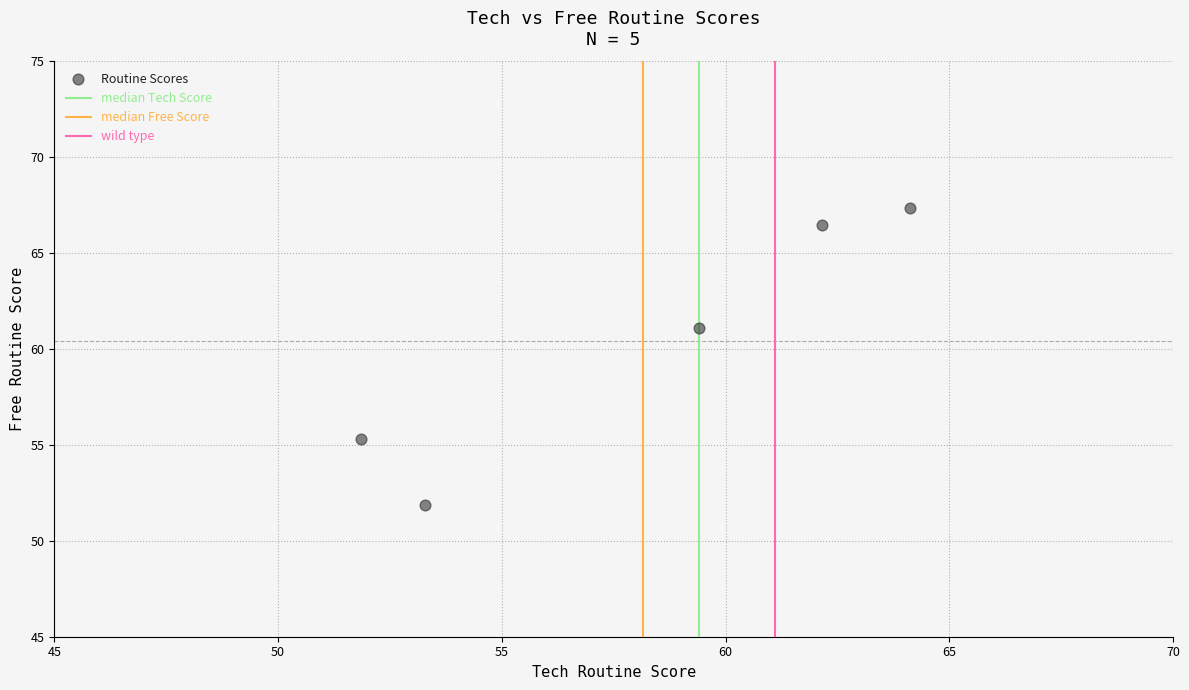

What is the average Y value?

60.4